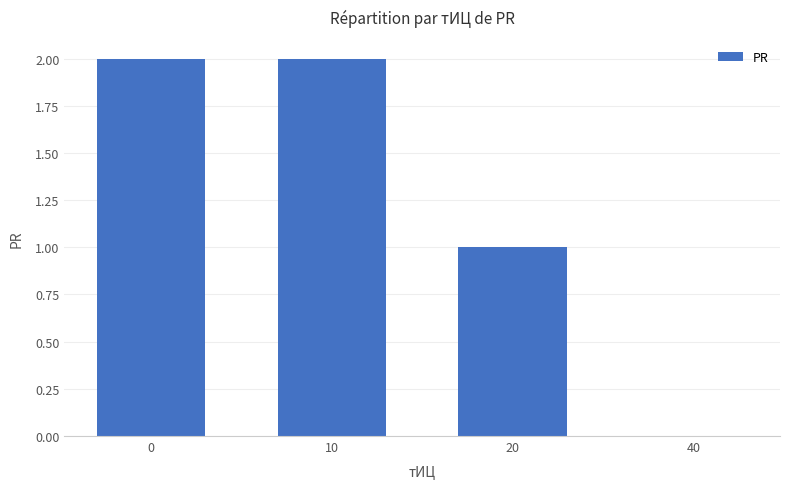

What is the sum of all values?

5